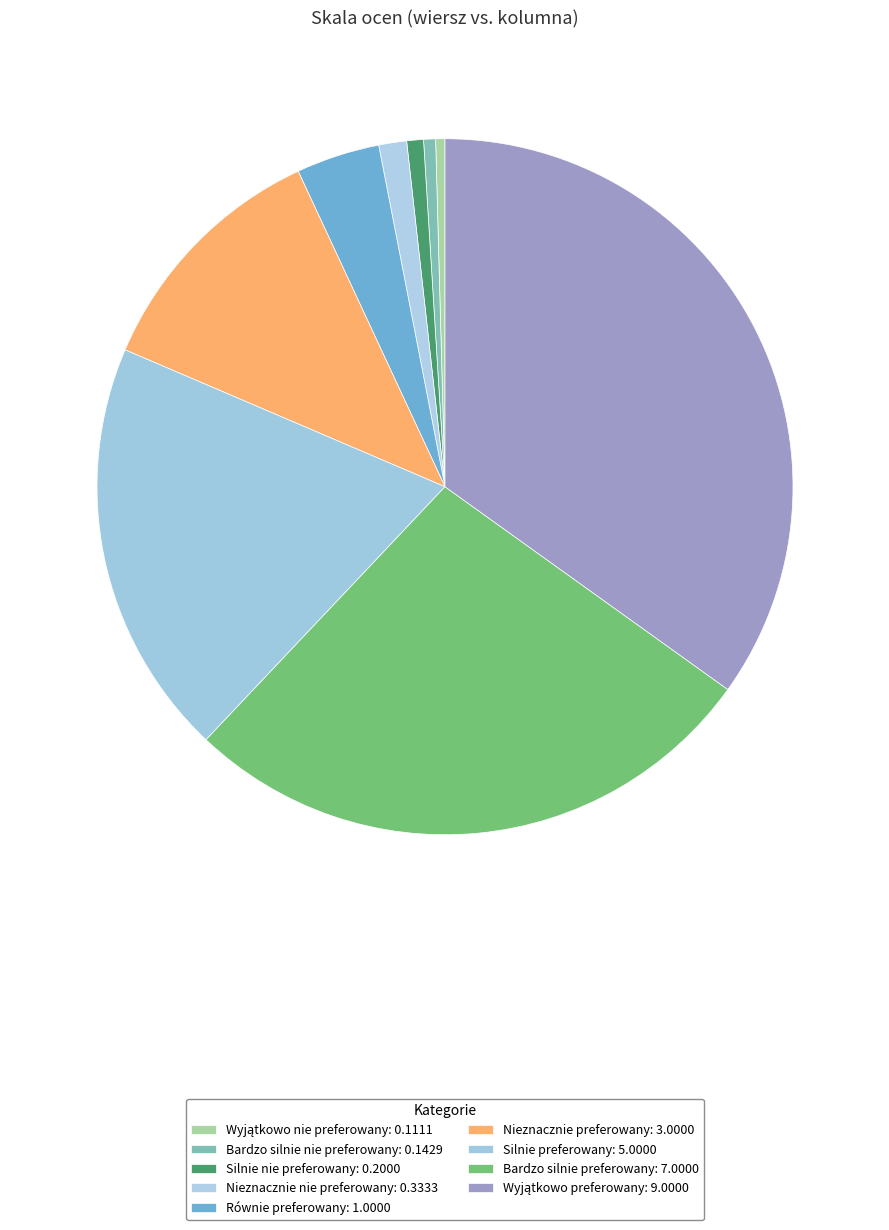

True or false: Wyjątkowo preferowany accounts for 46% of the total.

False